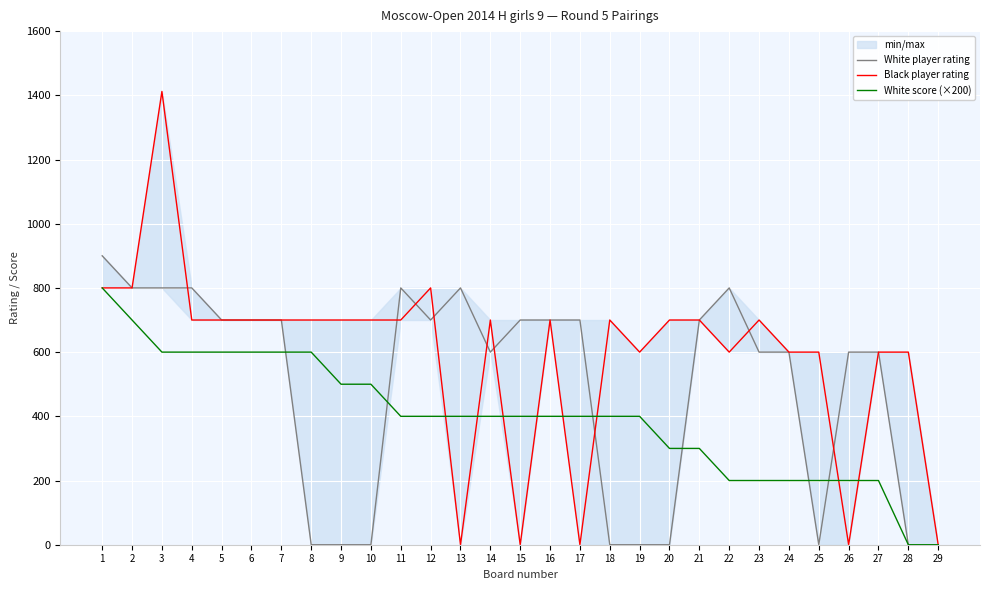

What is the total value across all series at 18?

1100